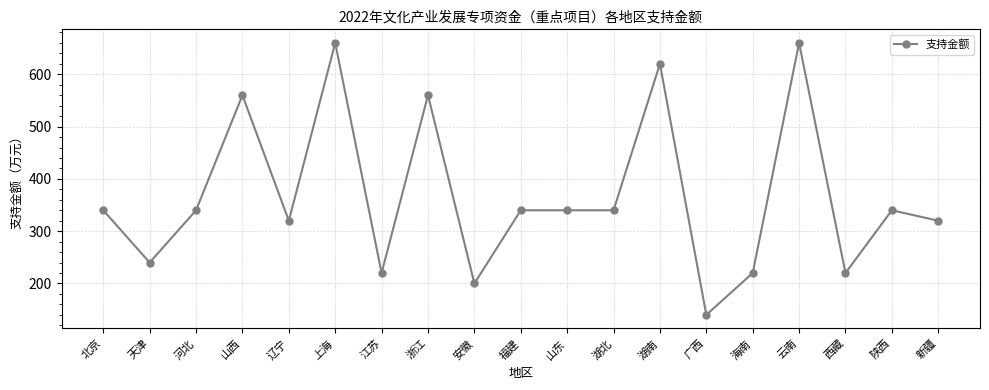

How many categories are shown in the chart?

19